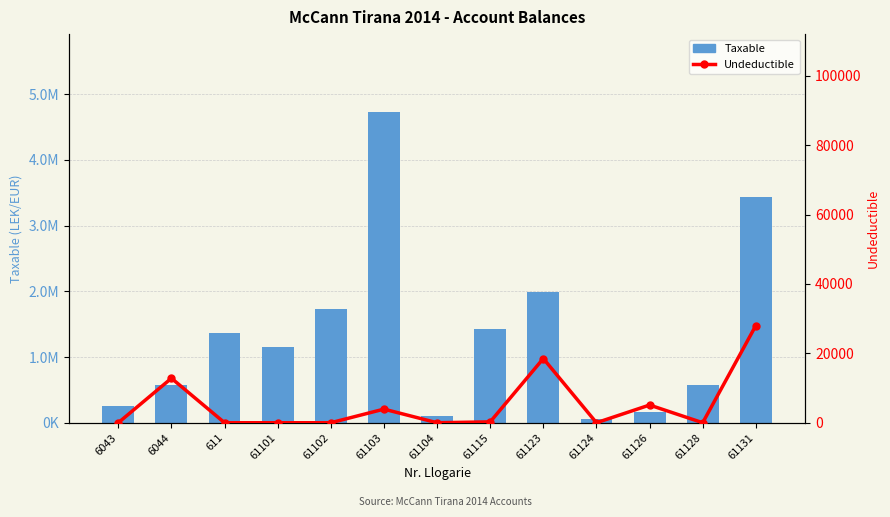

At how many categories does at least one series exceed 854025?

7